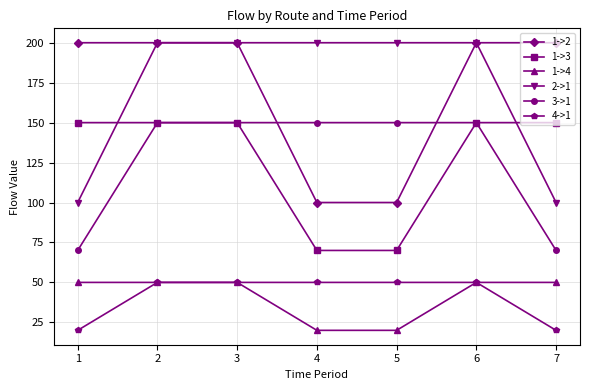

What is the average value of the 1->2 series?

171